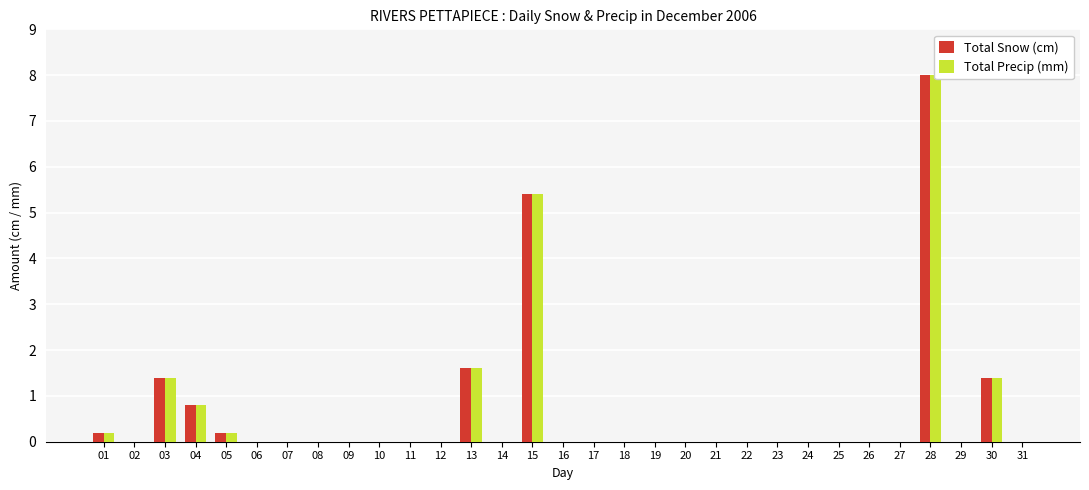

What is the sum of the Total Snow (cm) values at 03 and 26?

1.4